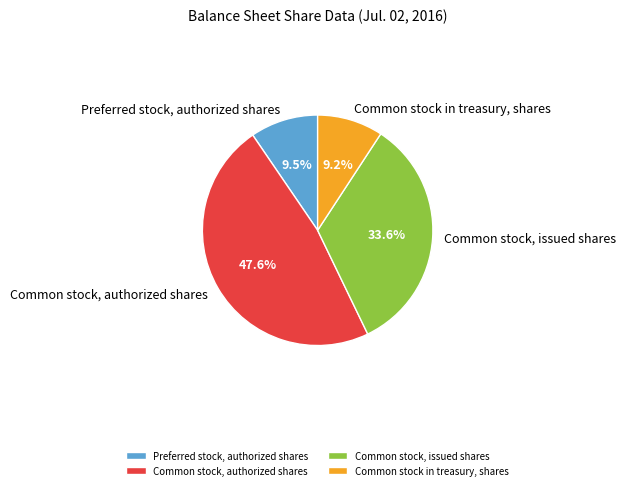

Count the number of slices in the pie.

4